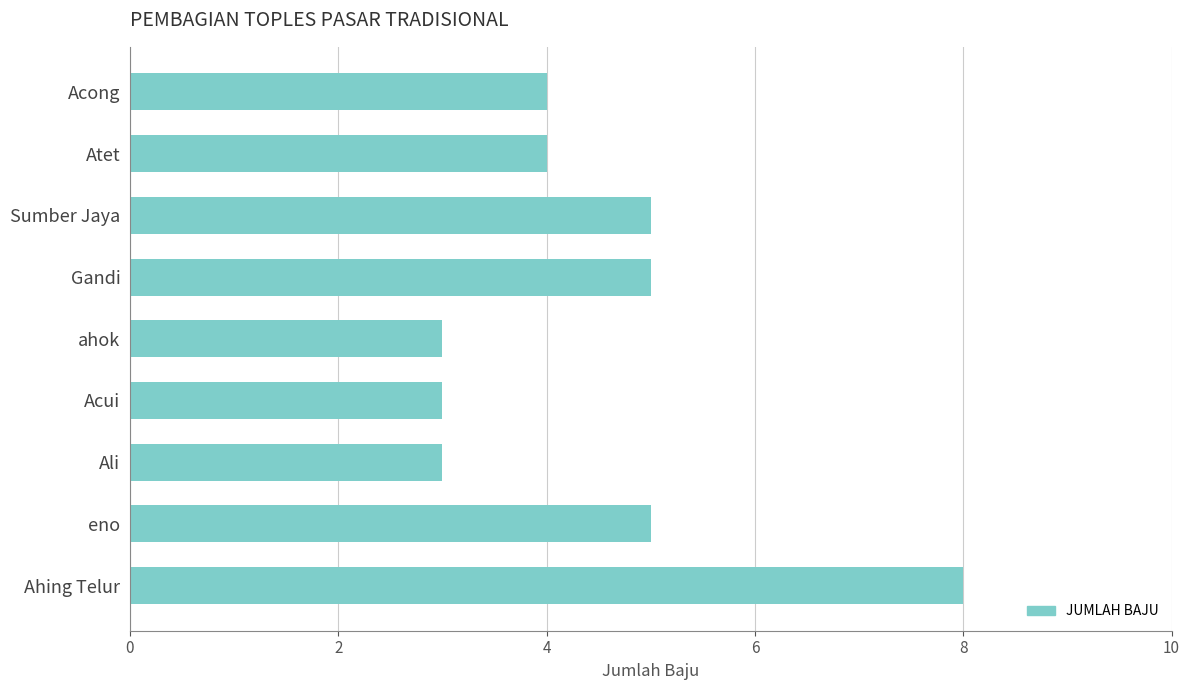

Does the chart contain any negative values?

No